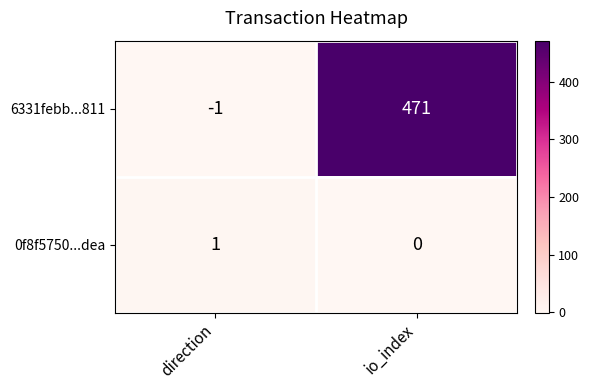

The value of 0f8f5750...dea at io_index is 0. True or false?

True